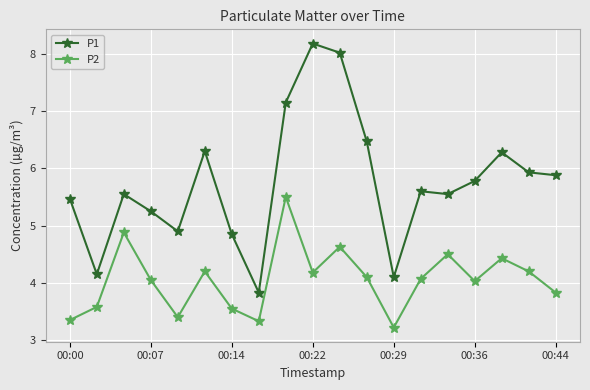

At how many categories does at least one series exceed 3?

19